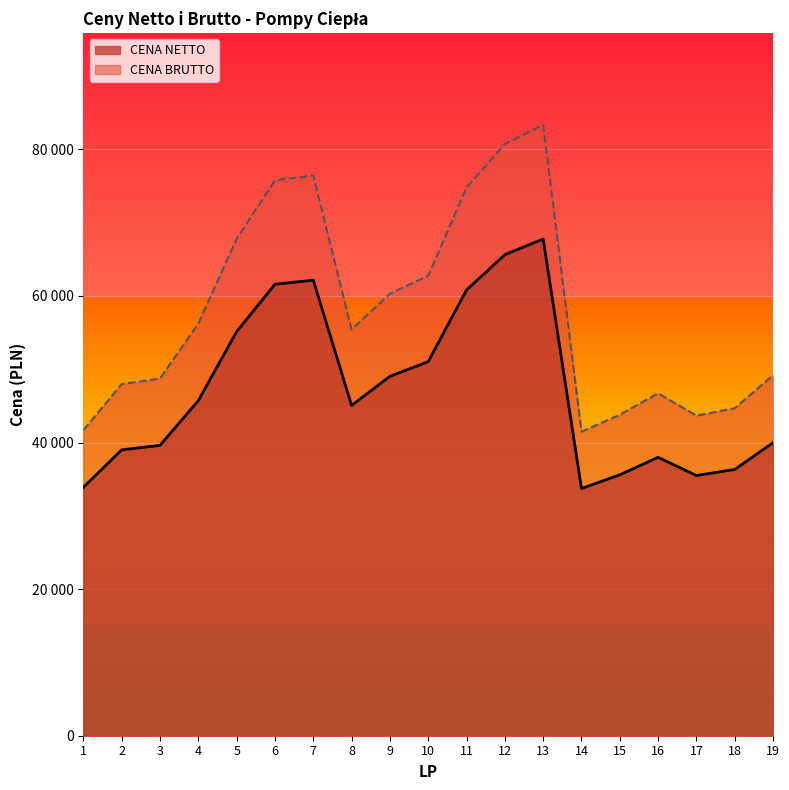

In CENA BRUTTO, how many points are lower than both neighbors (excluding endpoints)?

3